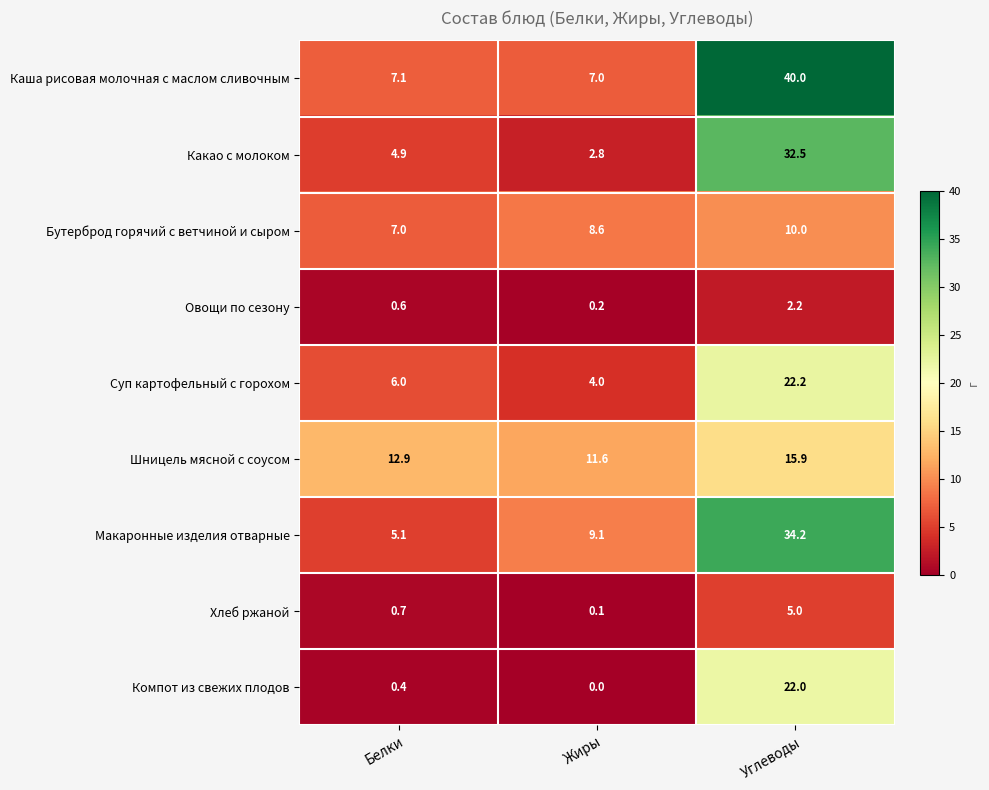

Which series has the largest total across all categories?

Каша рисовая молочная с маслом сливочным